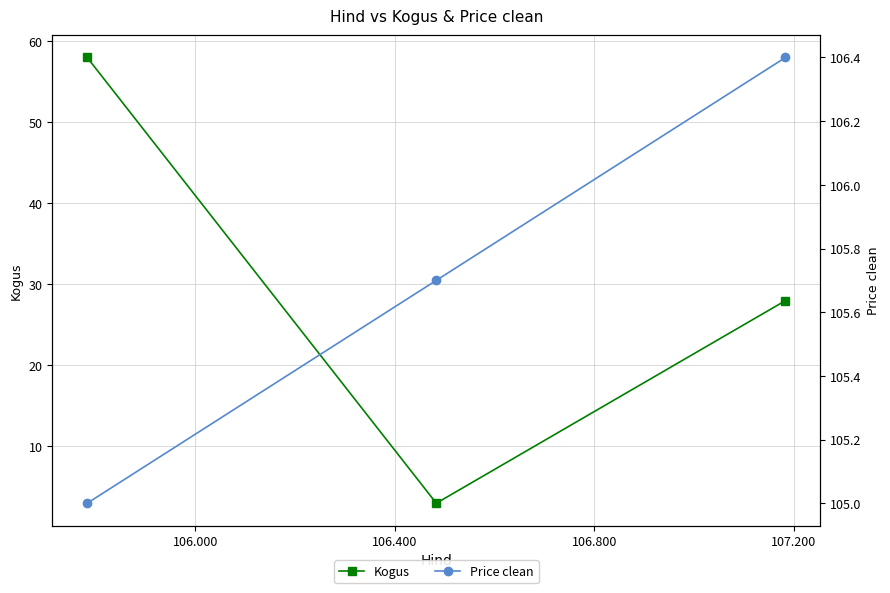

What are all the series names shown in the legend?

Kogus, Price clean